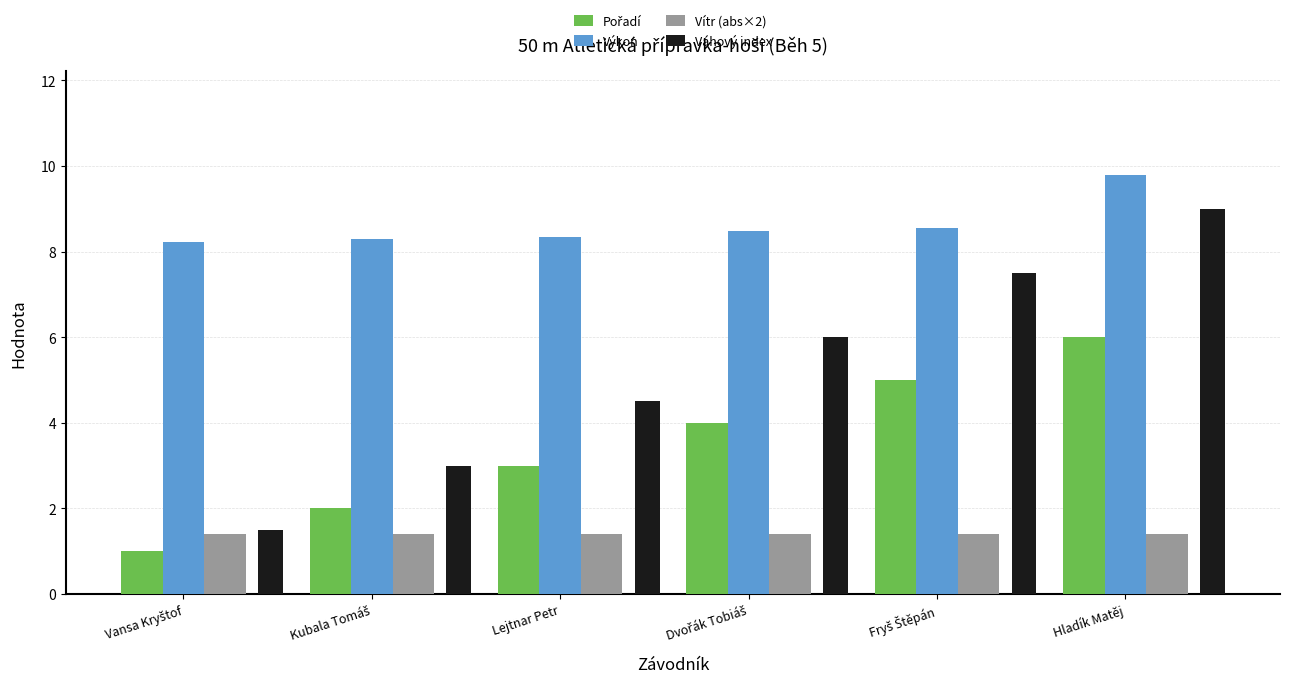

What is the greatest value displayed?

9.8